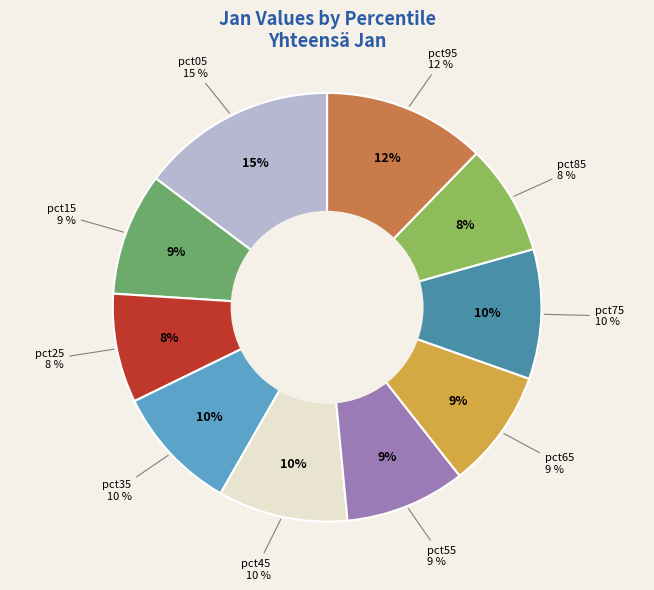

What is the smallest slice in the pie chart?

pct25